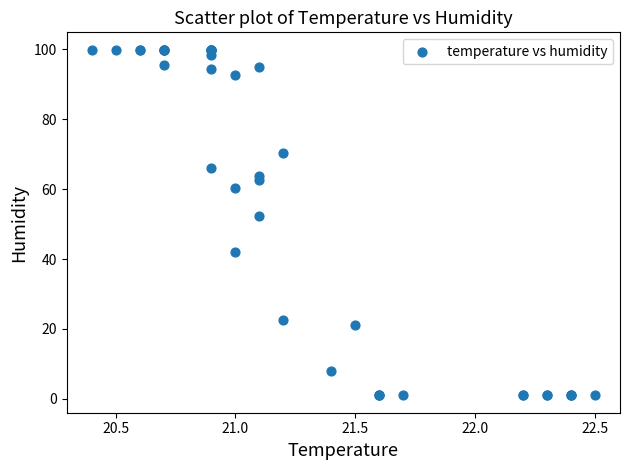

What Y value in the scatter plot is closest to 50?

52.3